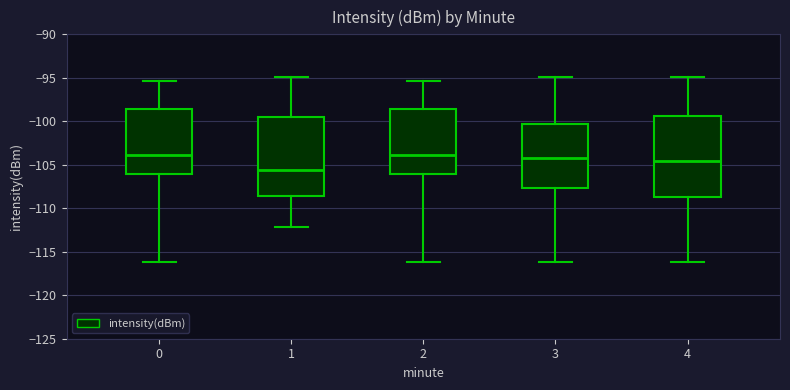

Where does the median line of the box at x = 1 sit on the y-axis? The values are not printed on the chart, so give them approximately, as read against the axis.

-105.5